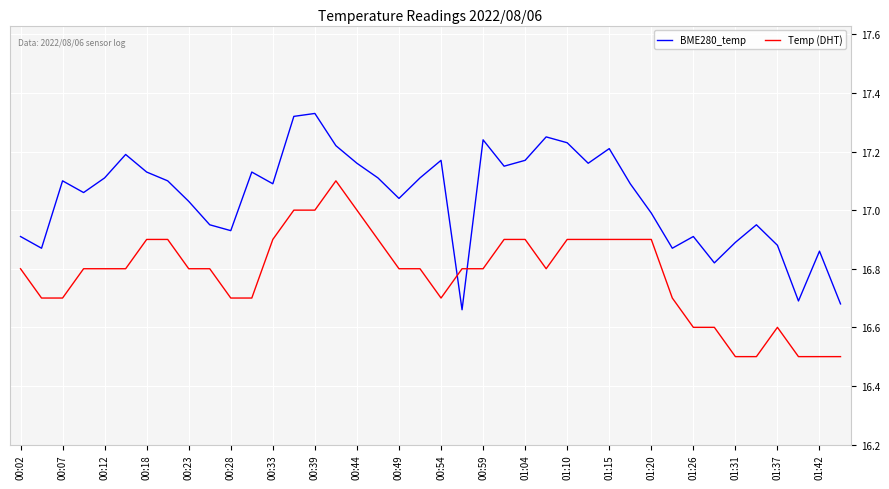

What is the minimum value shown in the chart?

16.5